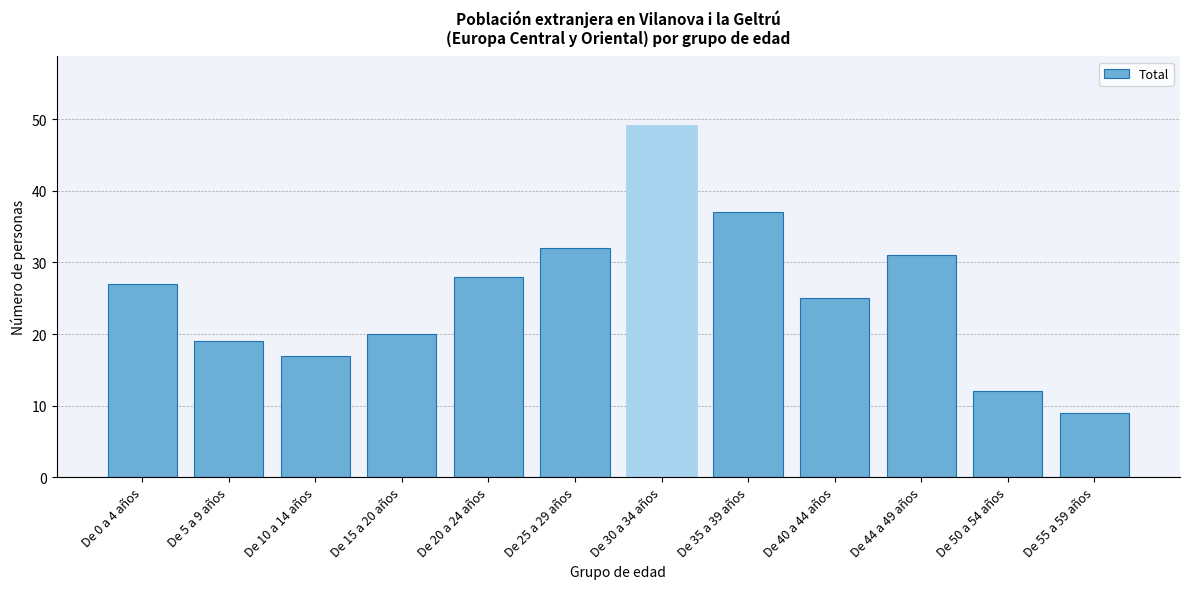

Reading left to right, transcribe all the data shown in this chart.

De 0 a 4 años=27	De 5 a 9 años=19	De 10 a 14 años=17	De 15 a 20 años=20	De 20 a 24 años=28	De 25 a 29 años=32	De 30 a 34 años=49	De 35 a 39 años=37	De 40 a 44 años=25	De 44 a 49 años=31	De 50 a 54 años=12	De 55 a 59 años=9